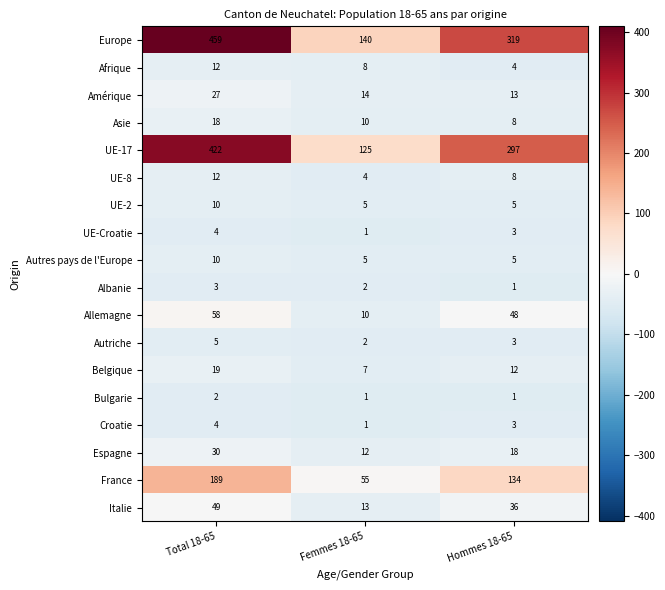

Count the Belgique values in the range 7 to 19.

3